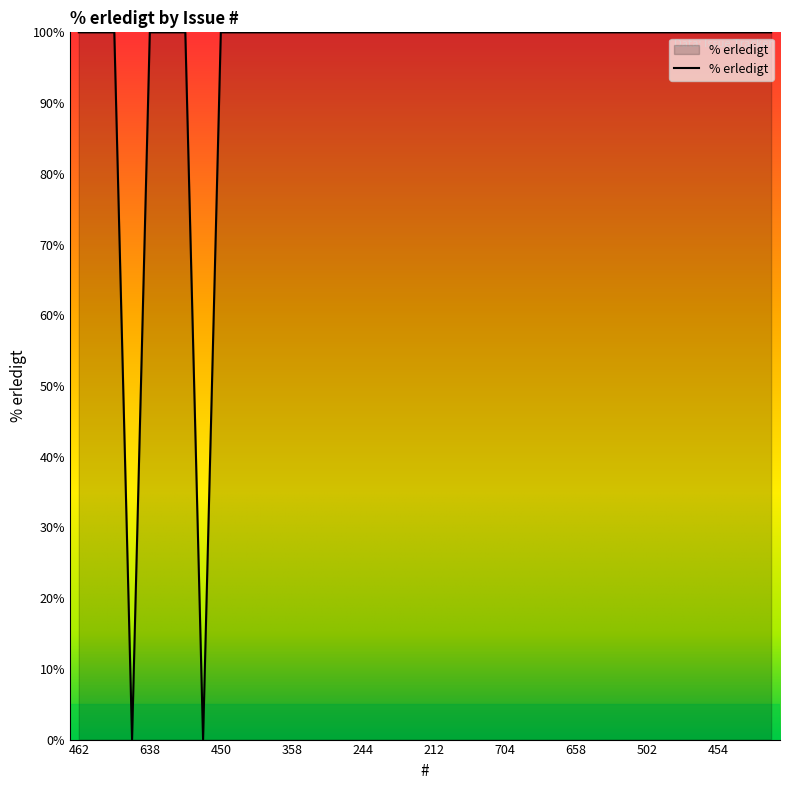

What is the greatest value displayed?

100